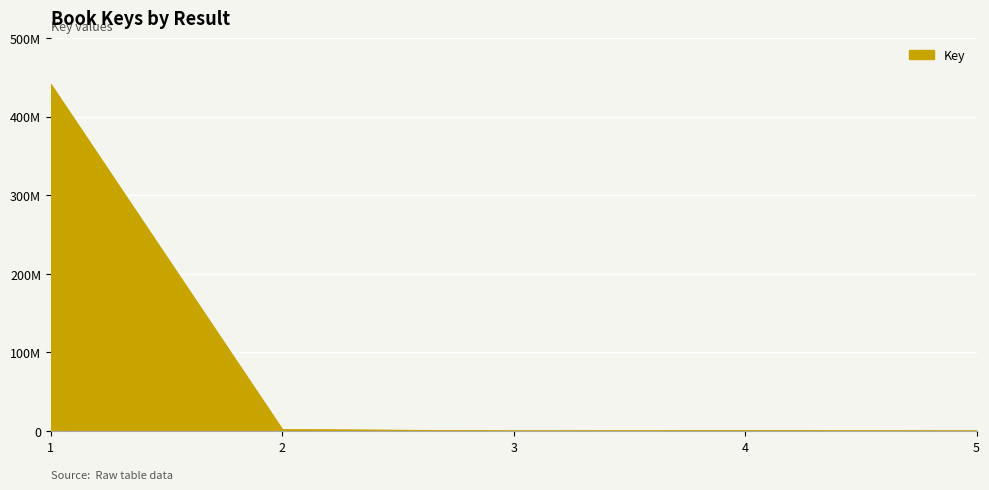

At which category does the chart reach its peak across all series?

1